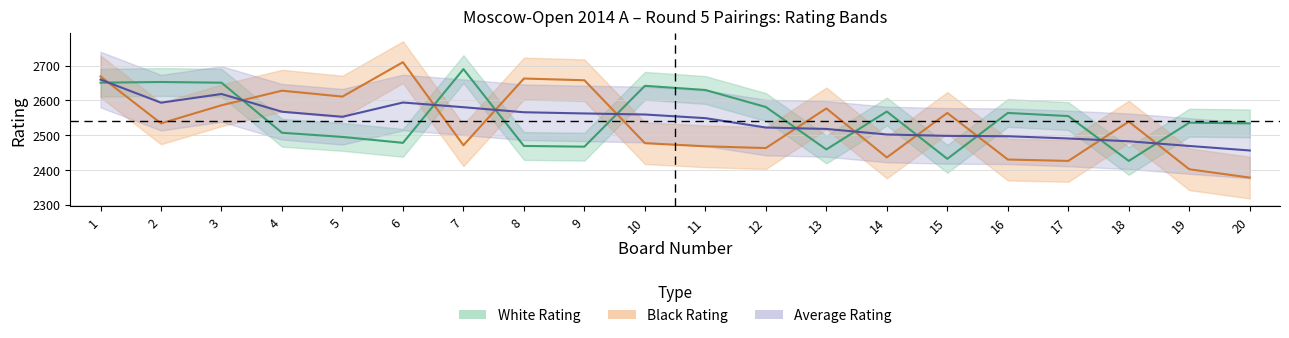

What is the value of the Black_Rating point at the 1st from the left?

2669.0